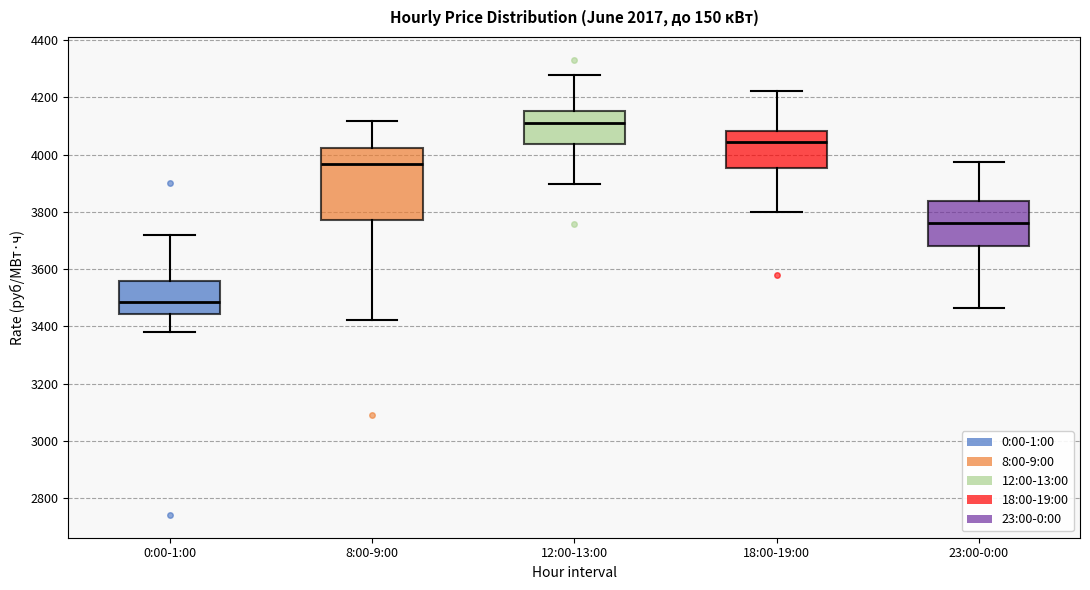

Which box's median line is the highest?

12:00-13:00